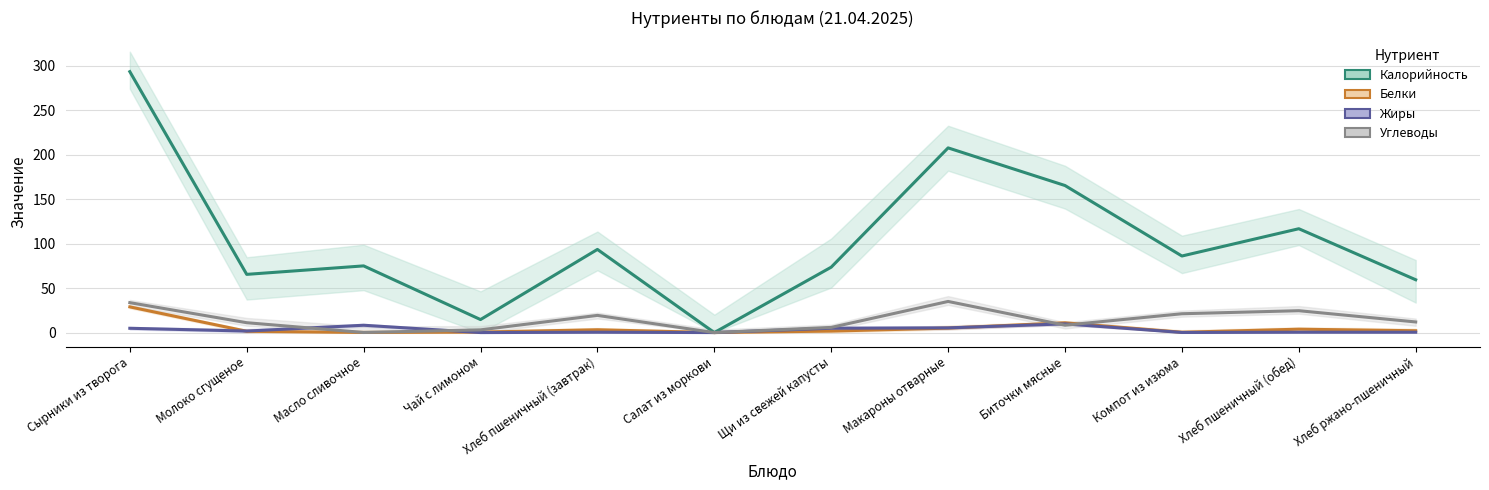

How many distinct data groups are displayed?

4